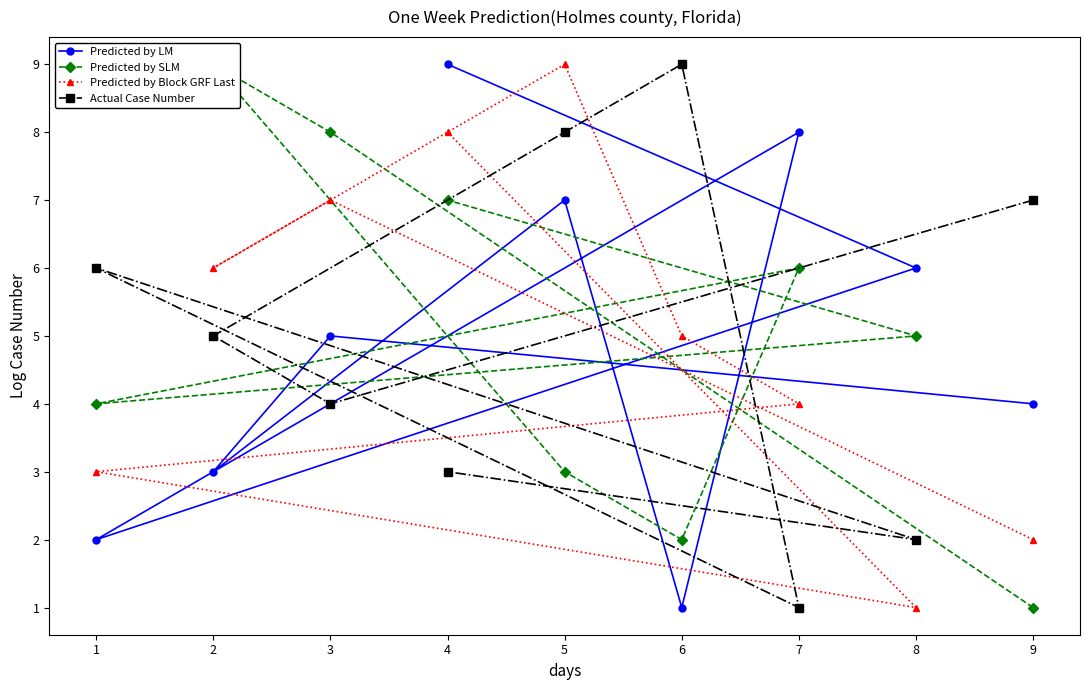

The Predicted by Block GRF Last series shows 9 at 5. True or false?

True